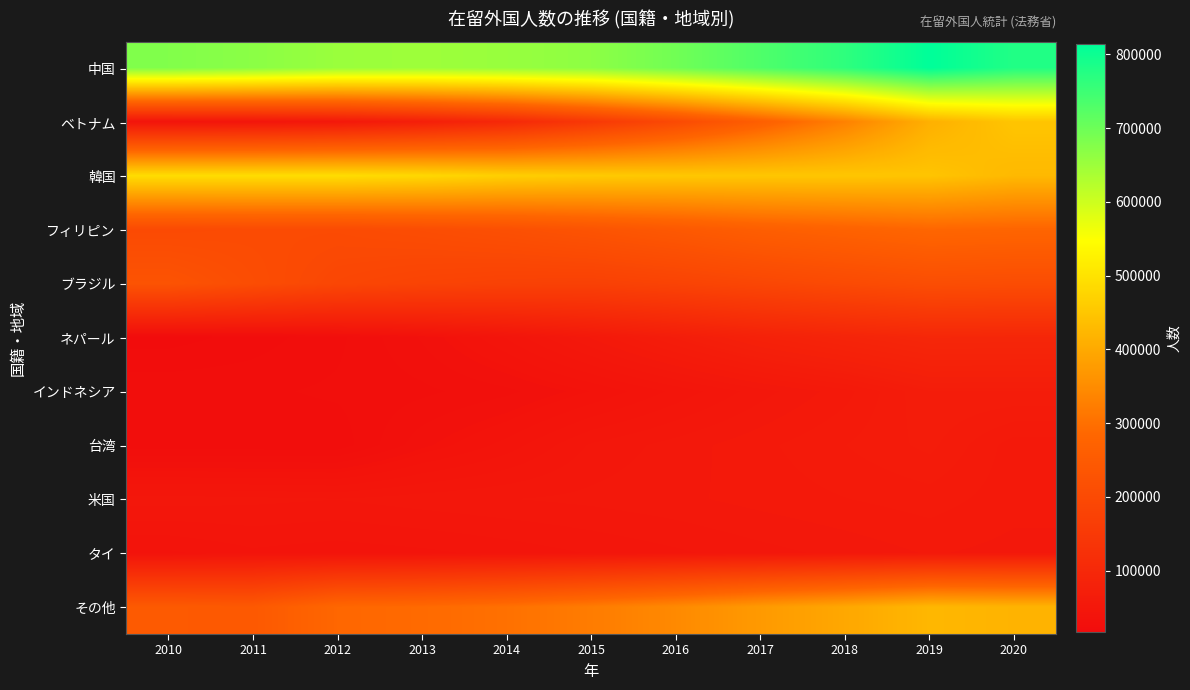

Reading left to right, extract all data points from this chart.

中国: 2010=678391	2011=668644	2012=652595	2013=649078	2014=654777	2015=665847	2016=695522	2017=730890	2018=764720	2019=813675	2020=778112
ベトナム: 2010=41354	2011=44444	2012=52367	2013=72256	2014=99865	2015=146956	2016=199990	2017=262405	2018=330835	2019=411968	2020=448053
韓国: 2010=489431	2011=489431	2012=489431	2013=481249	2014=465477	2015=457772	2016=453096	2017=450663	2018=449634	2019=446364	2020=426908
フィリピン: 2010=200208	2011=203294	2012=202985	2013=209183	2014=217585	2015=229595	2016=243662	2017=260553	2018=271289	2019=282798	2020=279660
ブラジル: 2010=228702	2011=209265	2012=190609	2013=181317	2014=175410	2015=173437	2016=180923	2017=191362	2018=201865	2019=211677	2020=208538
ネパール: 2010=17149	2011=20103	2012=24071	2013=31537	2014=42346	2015=54775	2016=67470	2017=80038	2018=88951	2019=96824	2020=95982
インドネシア: 2010=24374	2011=24305	2012=25532	2013=27214	2014=30210	2015=35910	2016=42850	2017=49982	2018=56346	2019=66860	2020=66832
台湾: 2010=22775	2011=22775	2012=22775	2013=33324	2014=40197	2015=48723	2016=52768	2017=56724	2018=60684	2019=64773	2020=55872
米国: 2010=49821	2011=49119	2012=48361	2013=49981	2014=51256	2015=52271	2016=53705	2017=55713	2018=57500	2019=59172	2020=55761
タイ: 2010=38240	2011=41316	2012=40133	2013=41208	2014=43081	2015=45379	2016=47647	2017=50179	2018=52323	2019=54809	2020=53379
その他: 2010=248223	2011=244677	2012=284797	2013=290098	2014=301627	2015=321524	2016=345189	2017=373339	2018=396946	2019=424217	2020=418019